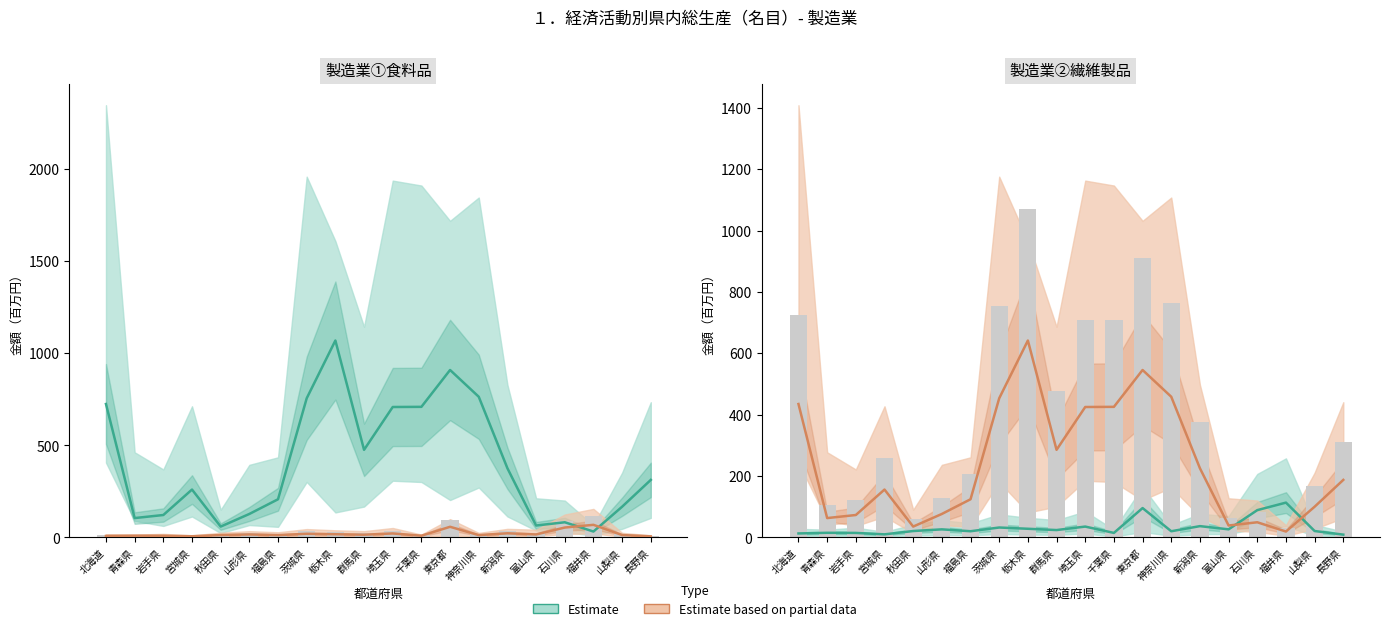

How many data points in 県内総生産 (Estimate) are above 23?

10